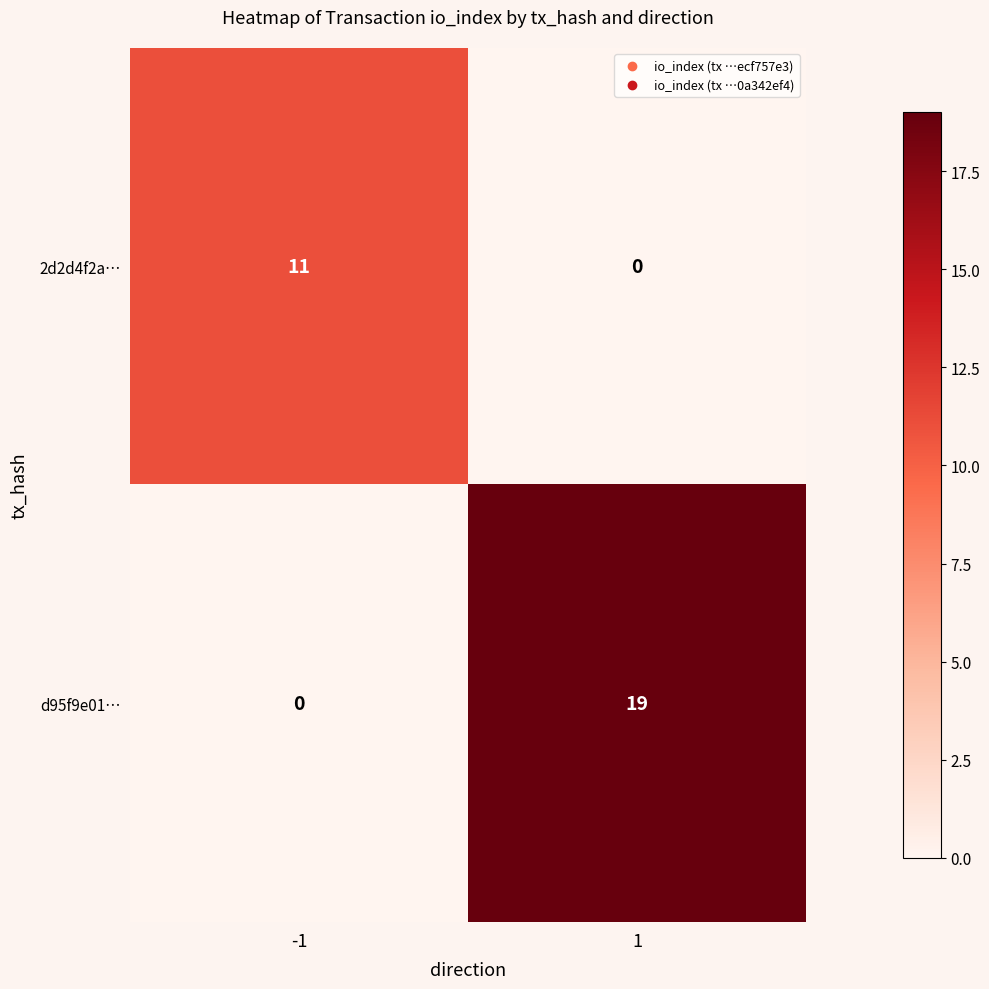

Reading right to left, what are all the values shown in this chart?

2d2d4f2a…: 0	11
d95f9e01…: 19	0